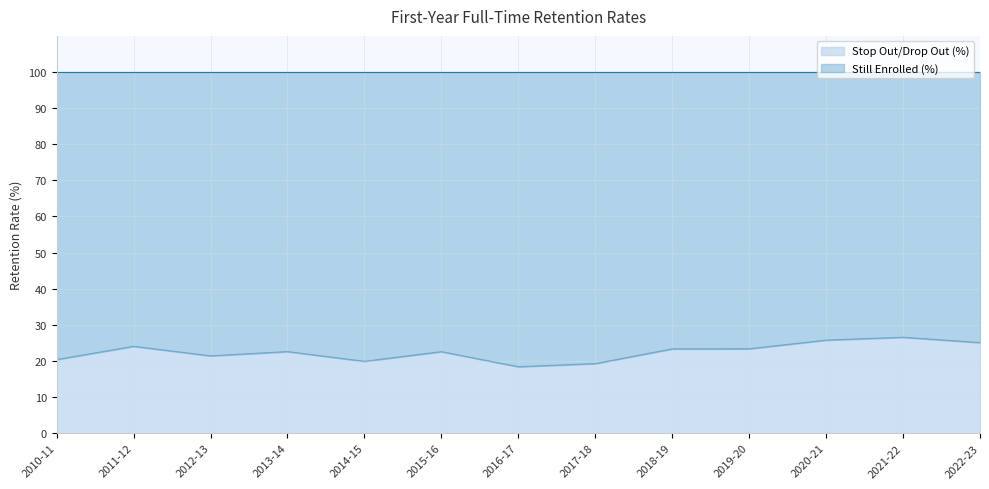

Rank the categories by value from lowest to highest.

2016-17, 2017-18, 2014-15, 2010-11, 2012-13, 2015-16, 2013-14, 2018-19, 2019-20, 2011-12, 2022-23, 2020-21, 2021-22